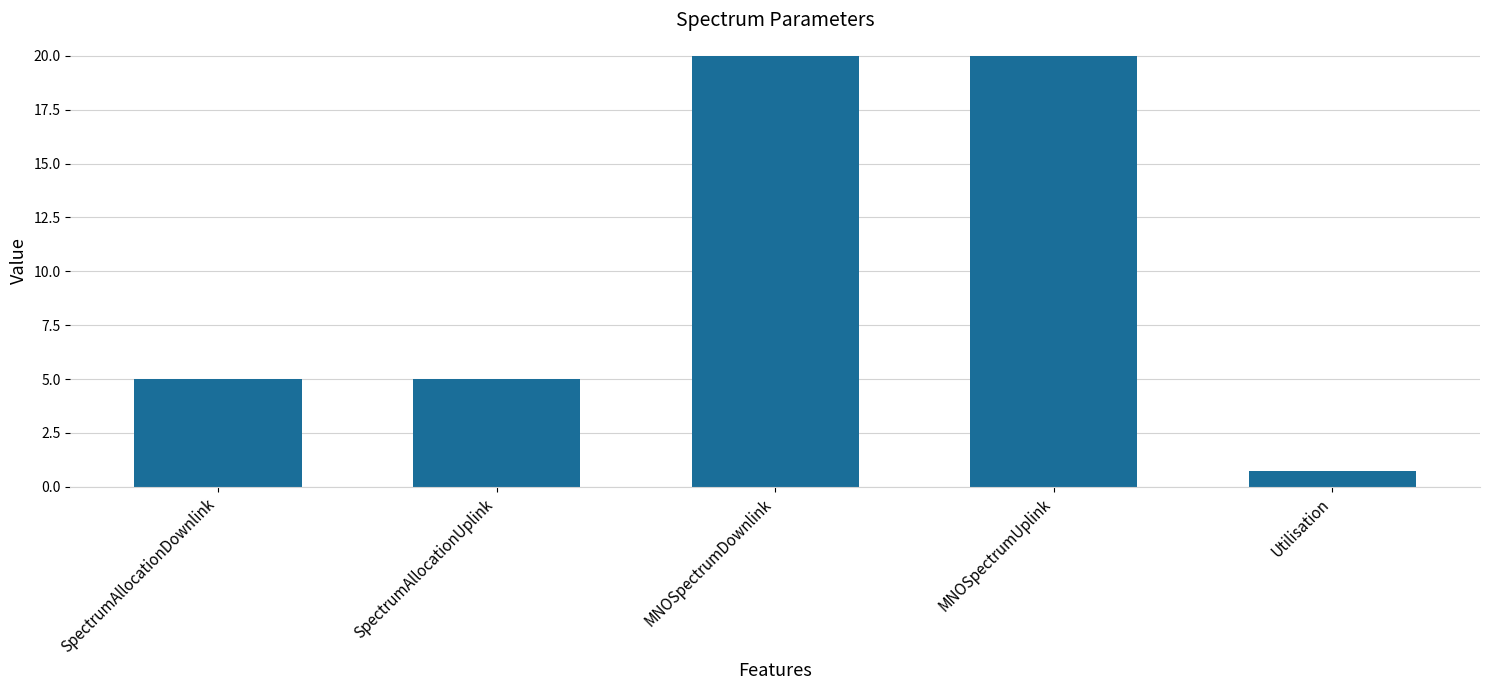

Which label corresponds to the smallest value in the chart?

Utilisation